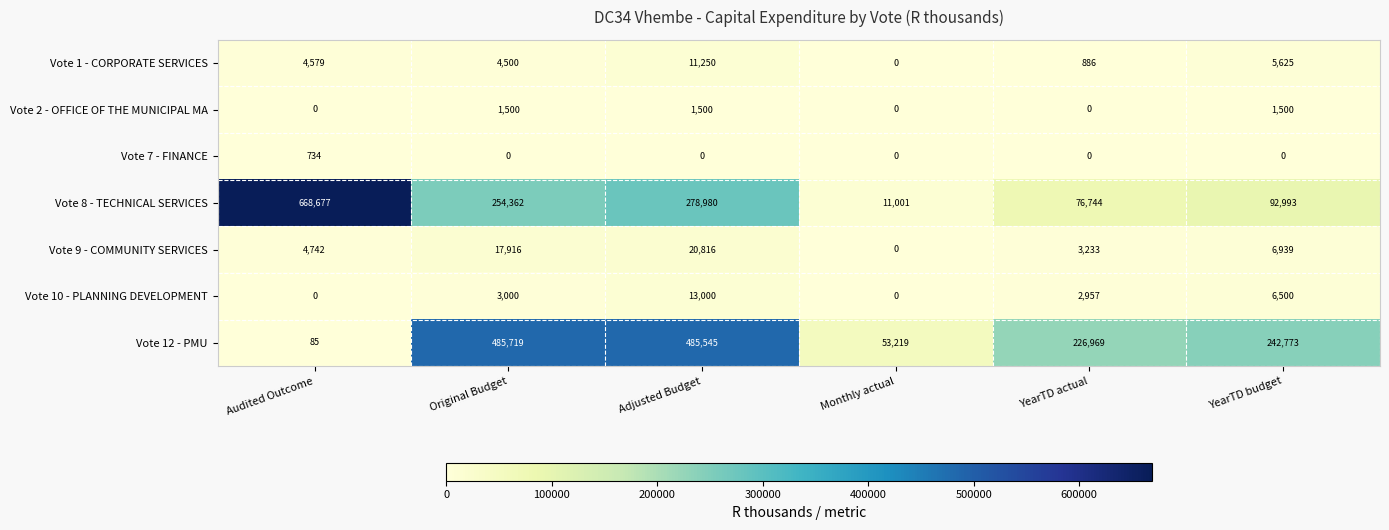

Rank the series at Original Budget from highest to lowest value.

Vote 12 - PMU, Vote 8 - TECHNICAL SERVICES, Vote 9 - COMMUNITY SERVICES, Vote 1 - CORPORATE SERVICES, Vote 10 - PLANNING DEVELOPMENT, Vote 2 - OFFICE OF THE MUNICIPAL MA, Vote 7 - FINANCE